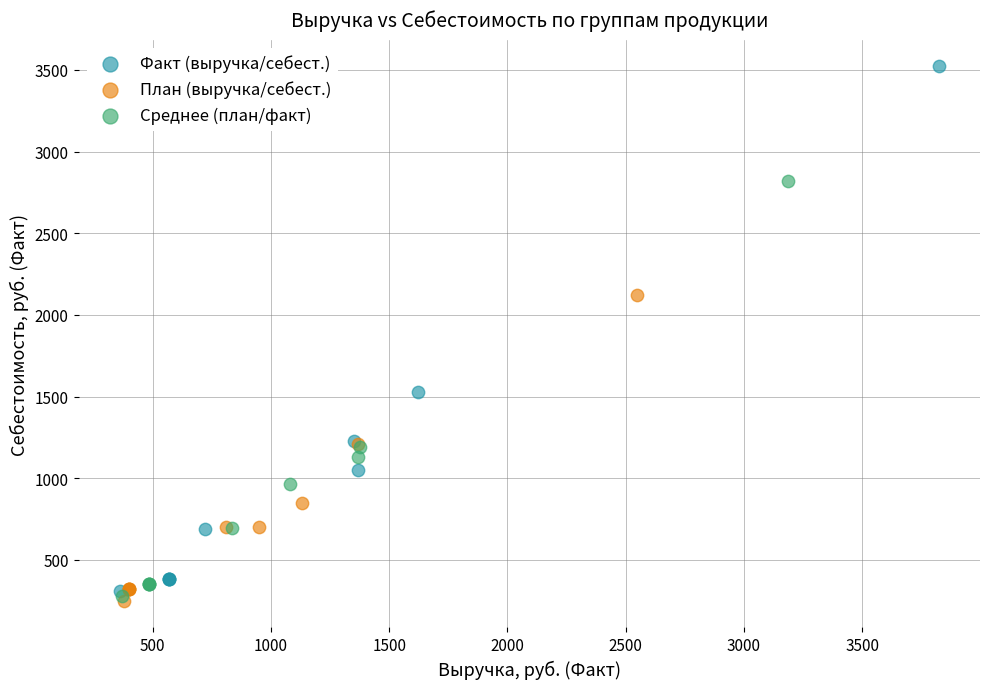

Which series has the widest spread of Y values?

Факт (выручка/себест.)